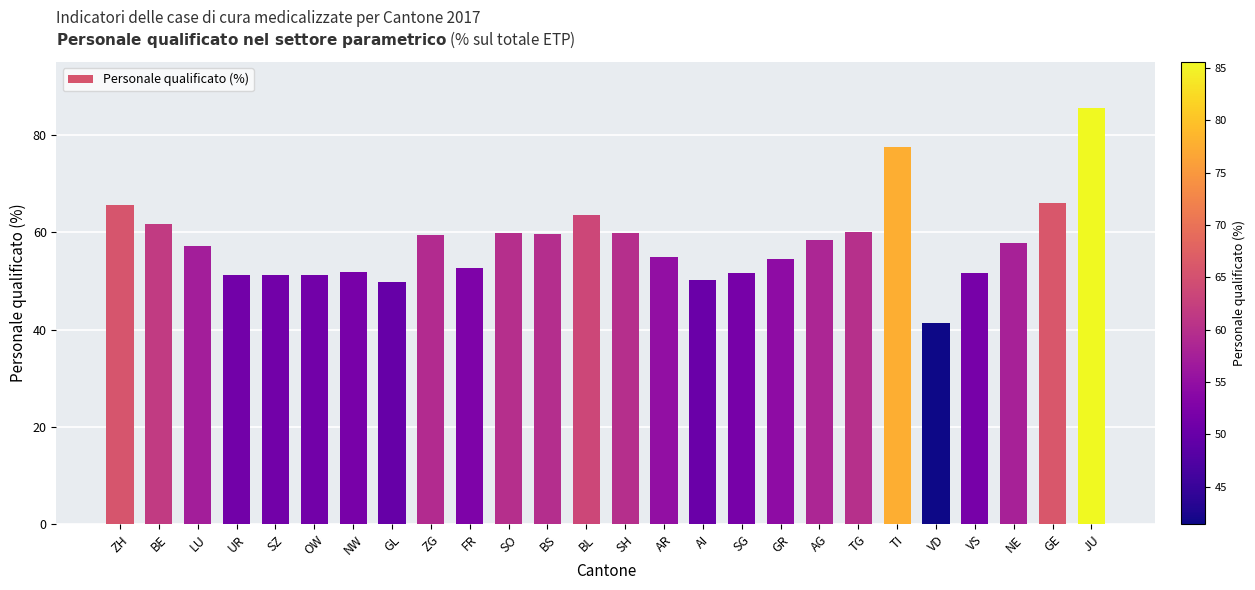

Does the chart contain any negative values?

No